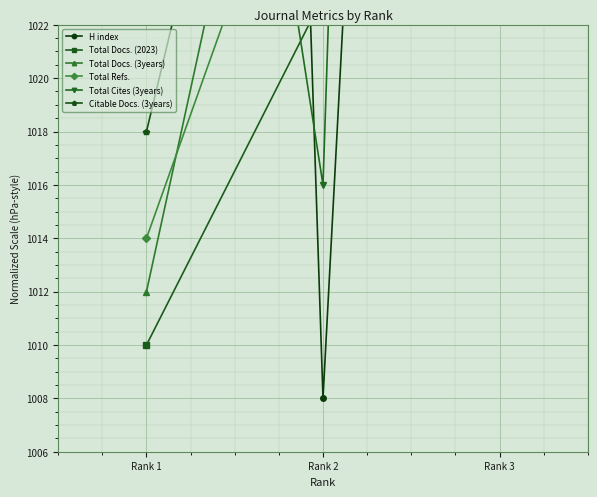

What is the total value across all series at Rank 2?

6167.7